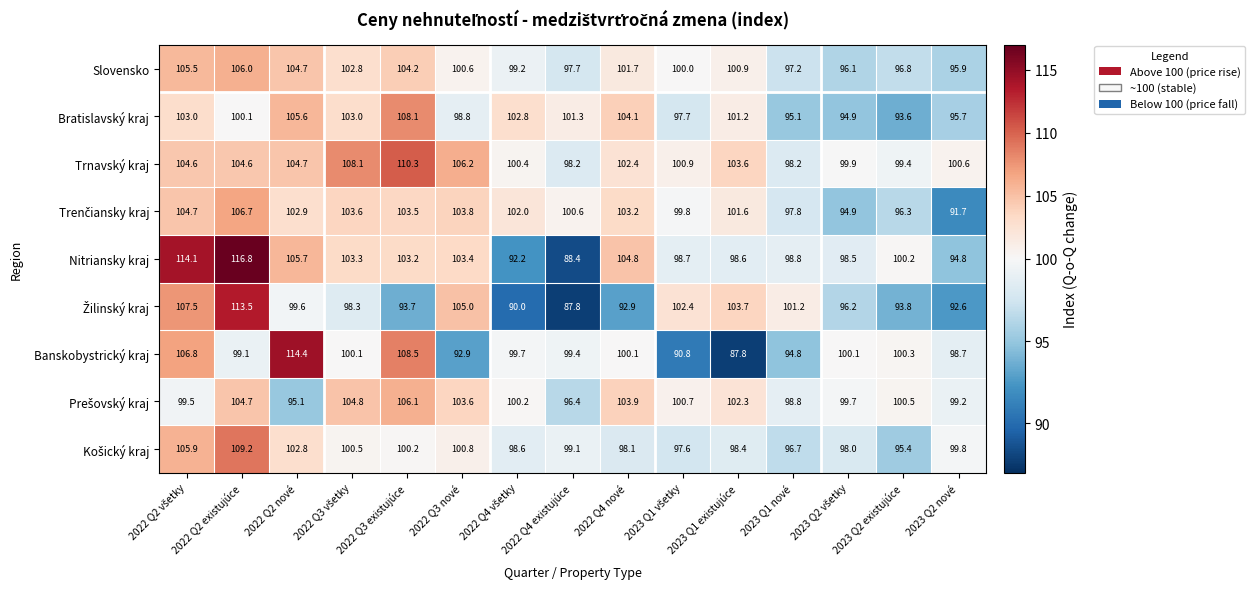

How many data points does each series have?

15